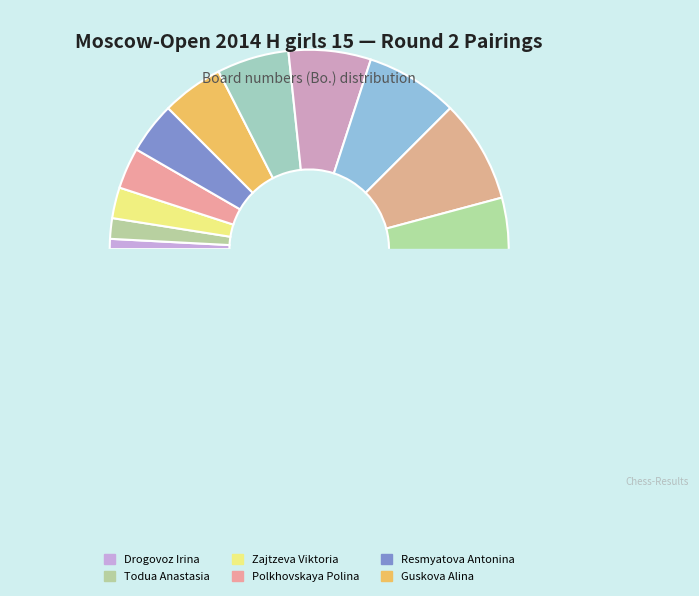

True or false: Rosikovskaya Valeriya accounts for 26% of the total.

False